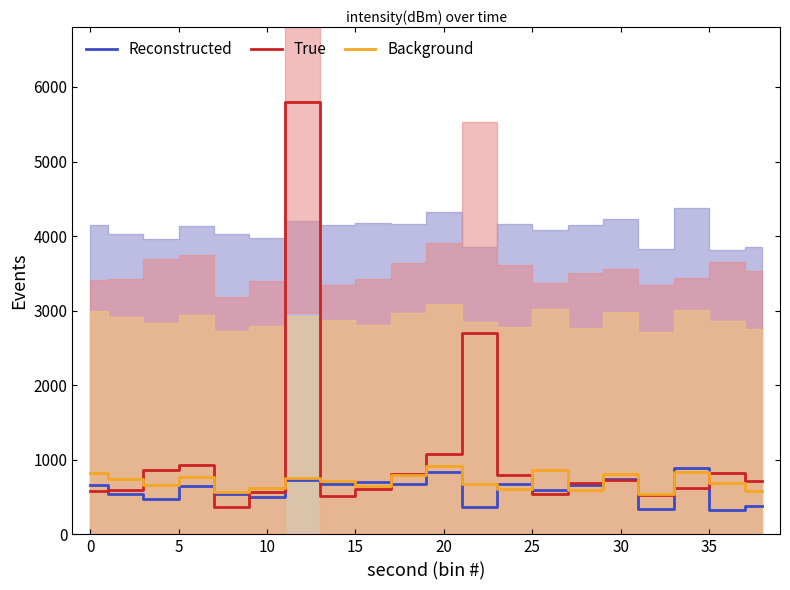

What is the spread (max minus min) of values at 10?

278.5